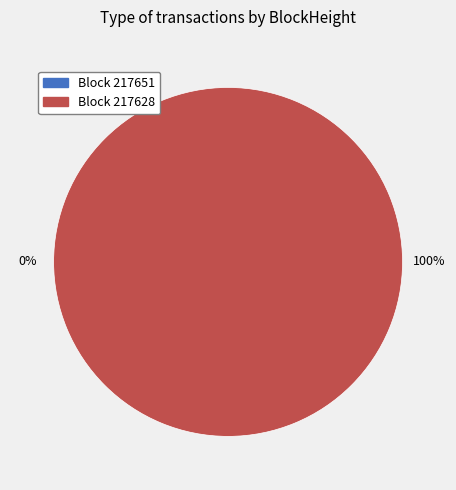

What is the majority slice?

217628